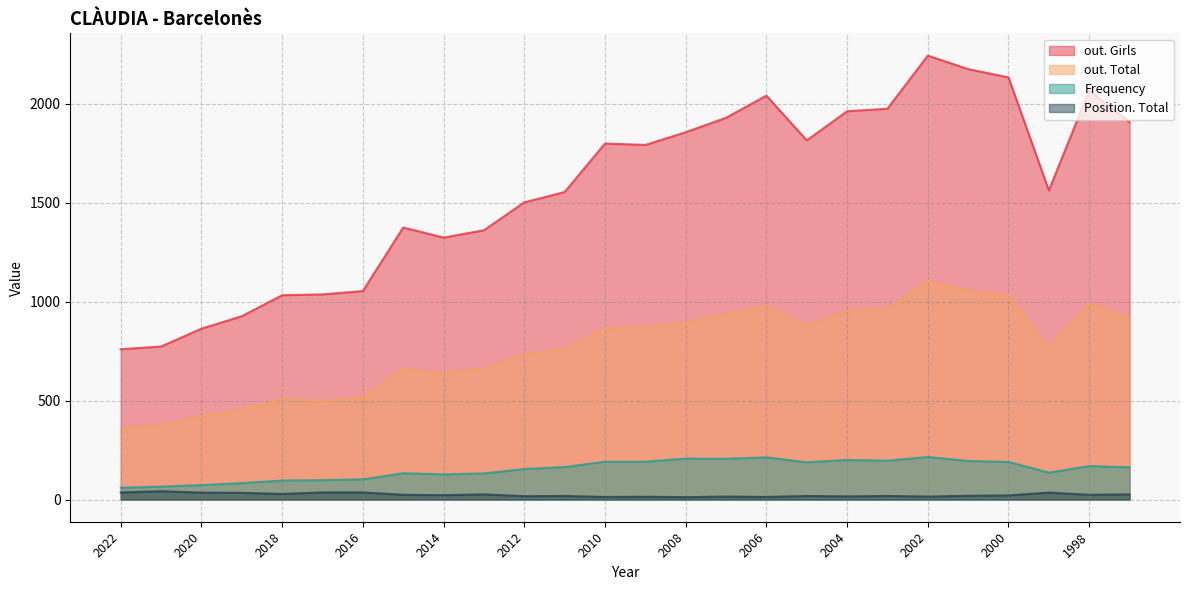

What is the total value across all series at 2021?

1256